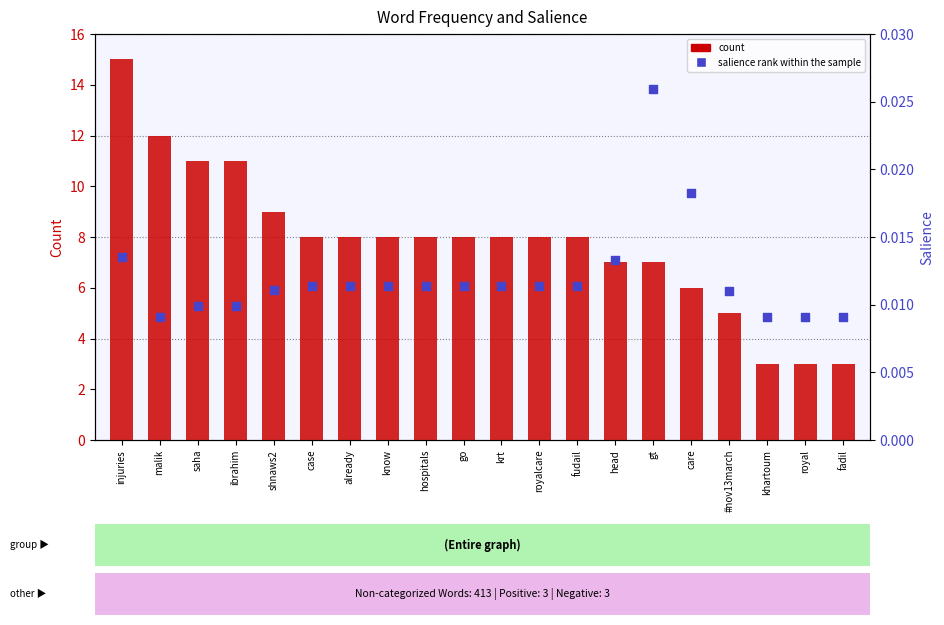

Which series has the largest total across all categories?

count